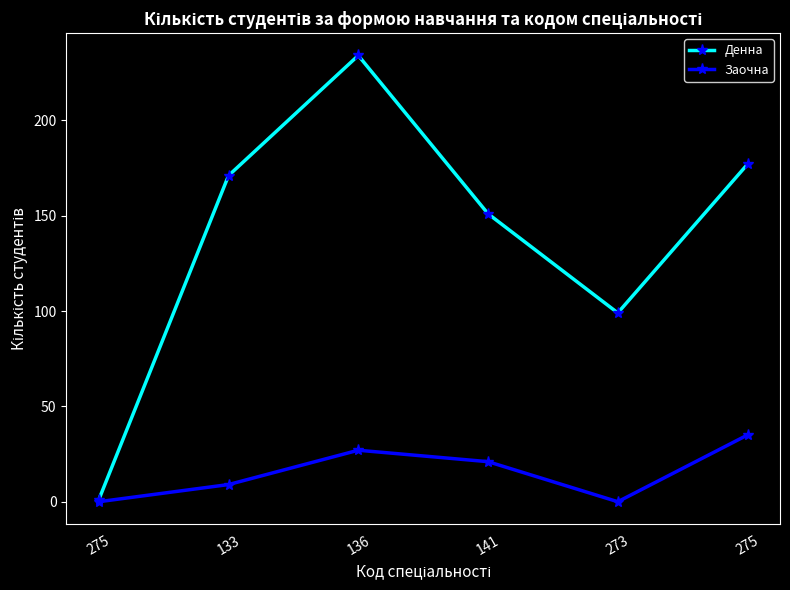

What is the difference between the Заочна values at 141 and 136?

6